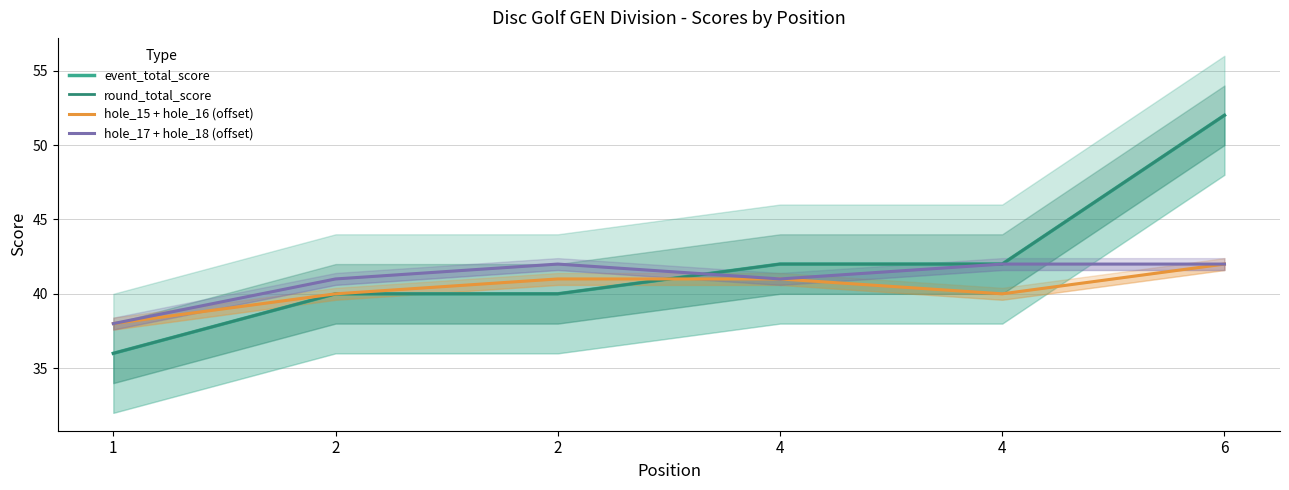

List the series in order of their peak value, lowest first.

hole_15 + hole_16 (offset), hole_17 + hole_18 (offset), event_total_score, round_total_score